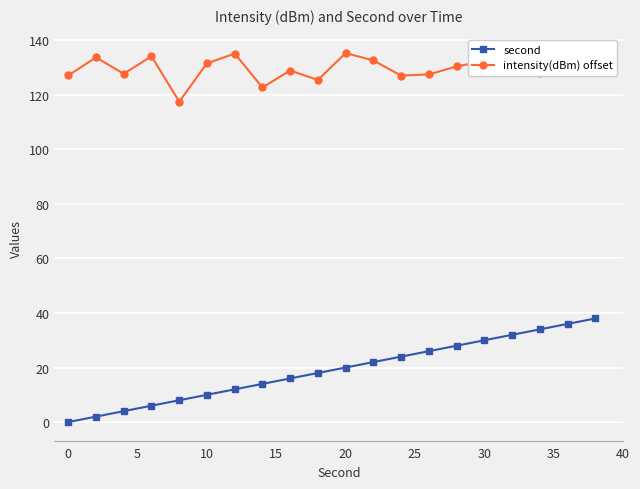

Rank the series by their average value, from lowest to highest.

second, intensity(dBm) offset